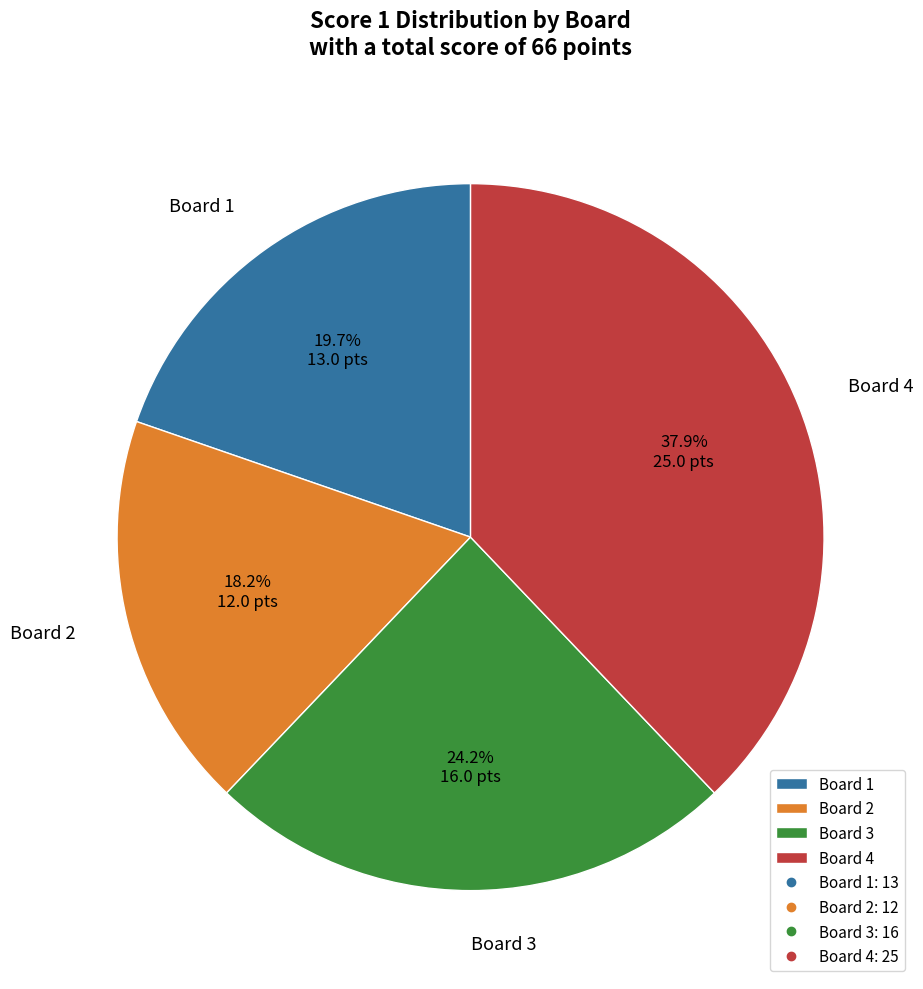

Approximately how many times larger is the value at Board 3 compared to Board 4?

0.6